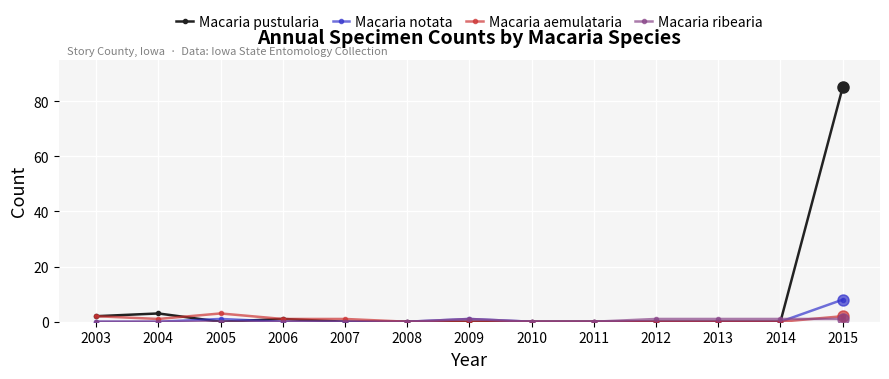

The value of Macaria notata at 2014 is 0. True or false?

True